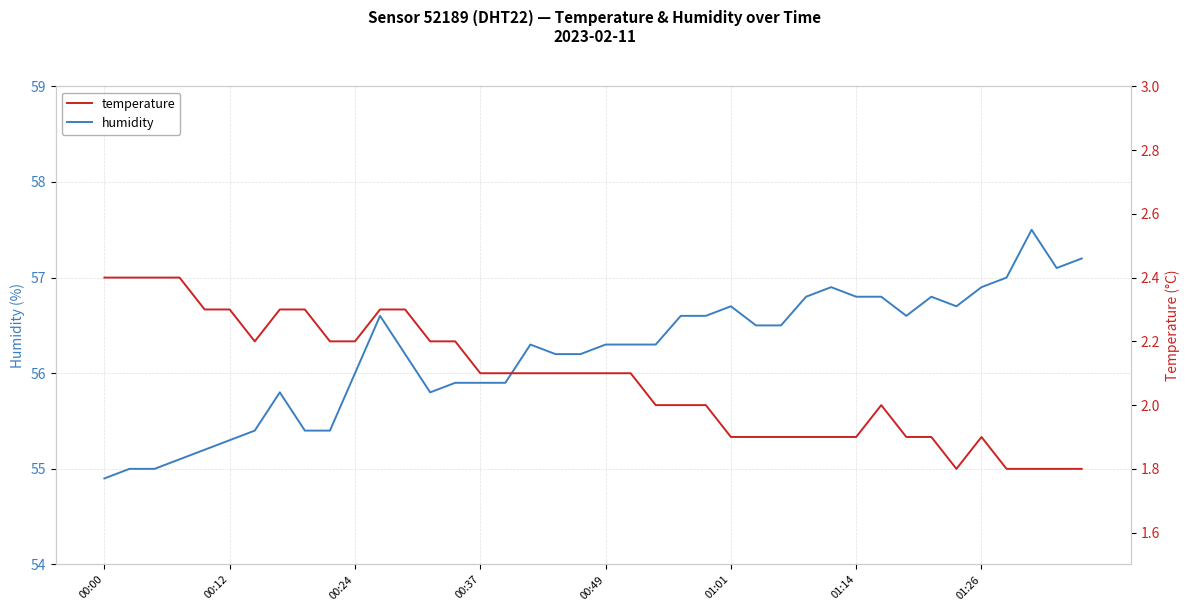

What is the lowest value of the humidity series?

54.9